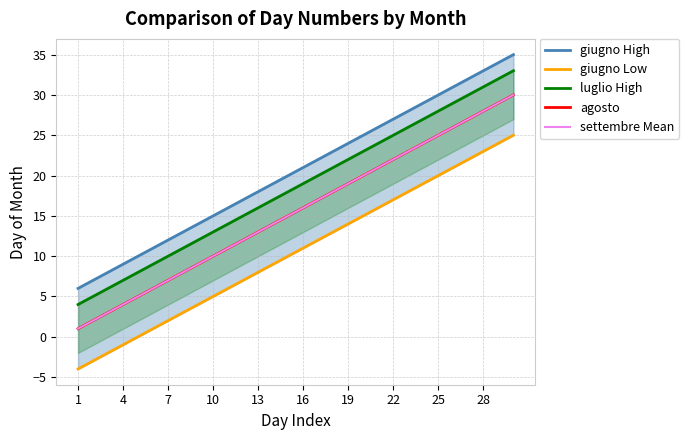

What is the maximum value shown in the chart?

35